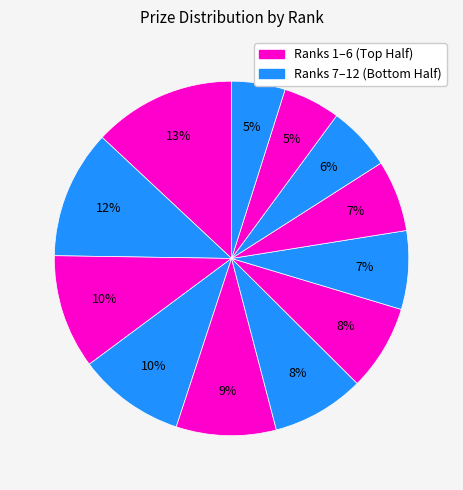

Which category has the smallest portion of the pie?

Rank 12